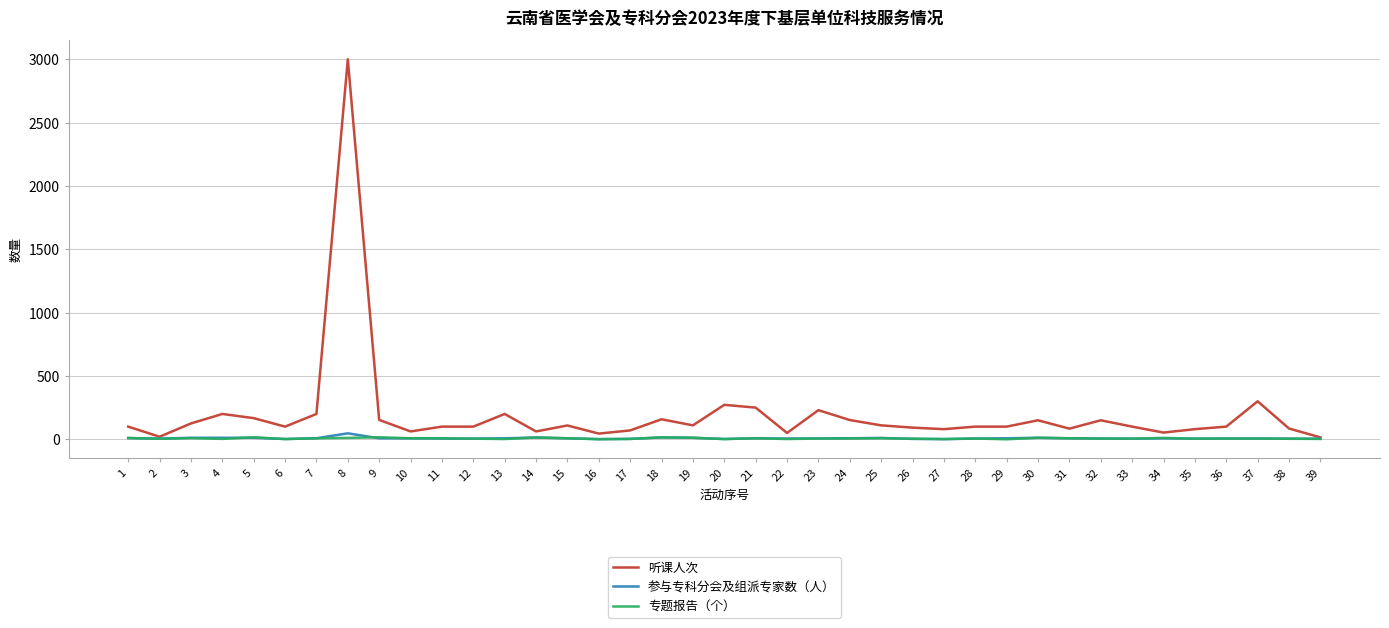

Where is 听课人次 nearest to the value 1507?

37